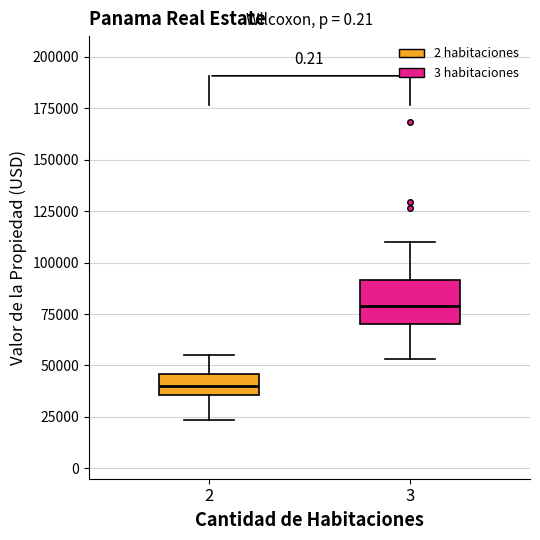

Where is the lower edge of the box at x = 2 on the y-axis? The values are not printed on the chart, so give them approximately, as read against the axis.

35000